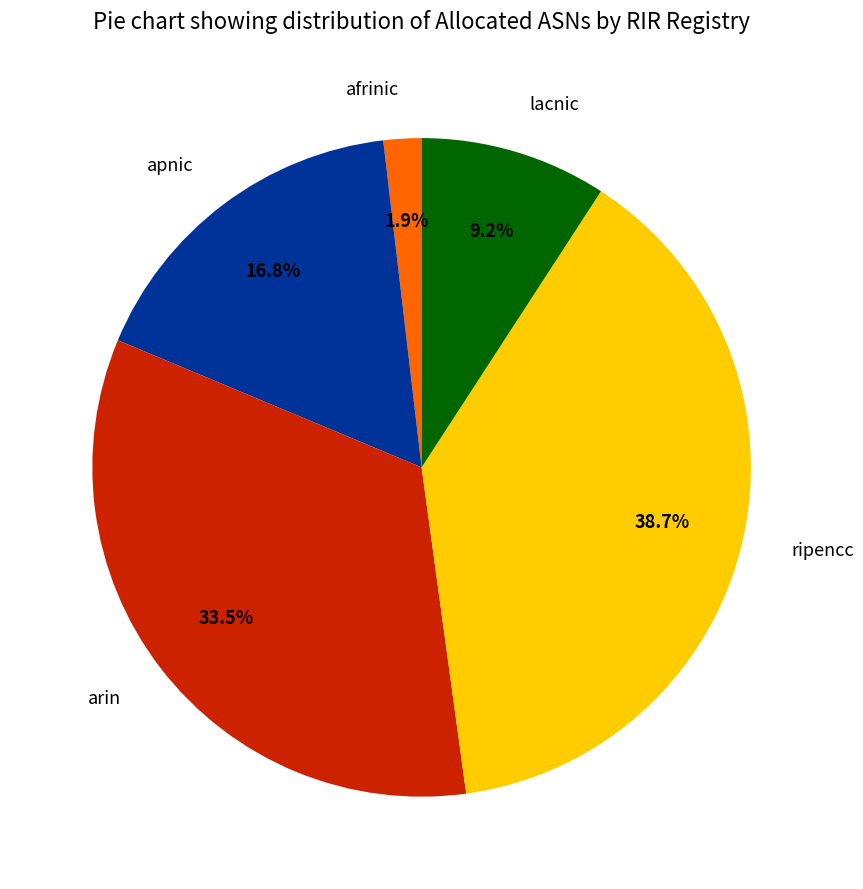

Count the number of slices in the pie.

5